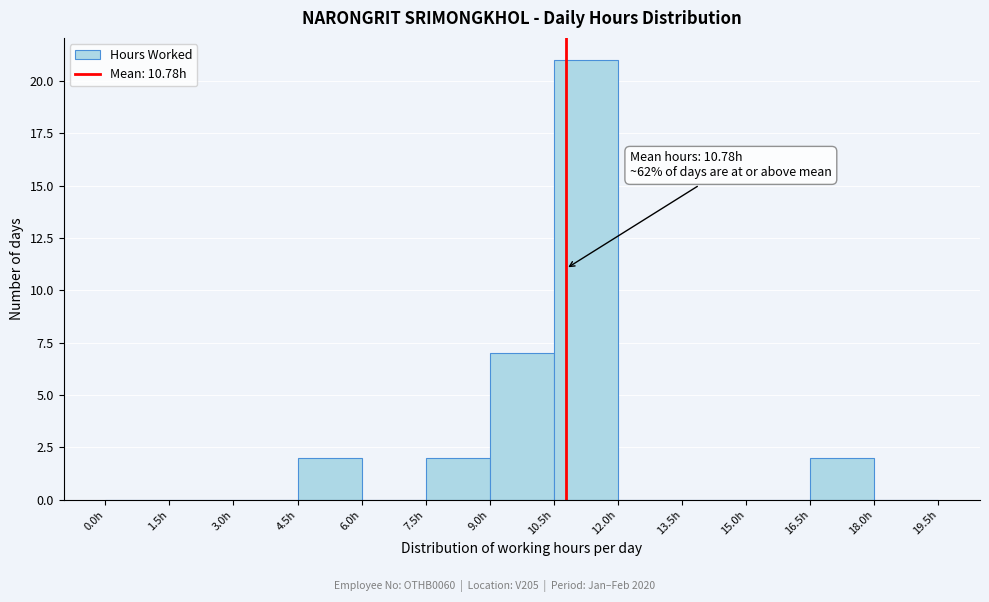

Which range on the x-axis has the tallest bar?

10.5 to 12.0